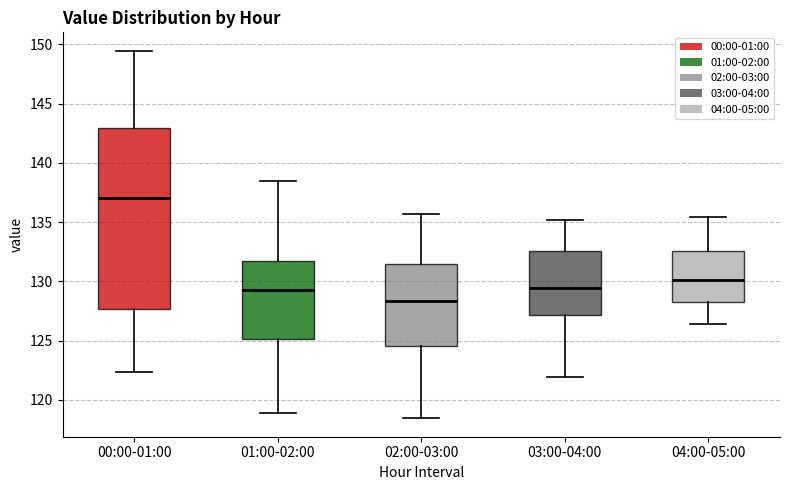

Comparing the boxes themselves (not the whiskers), which one is the tallest?

00:00-01:00